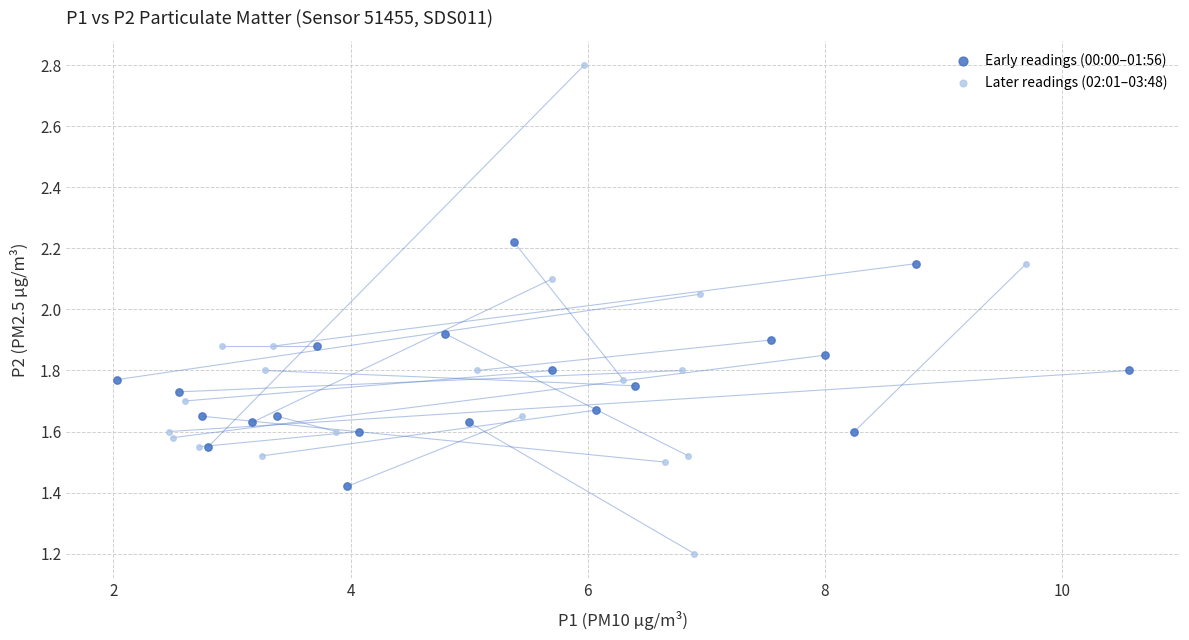

Which series reaches the minimum Y coordinate?

Later readings (02:01–03:48)